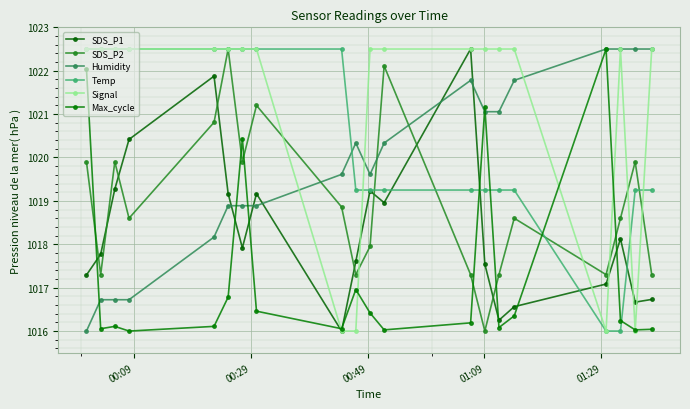

What is the minimum value shown in the chart?

1016.0